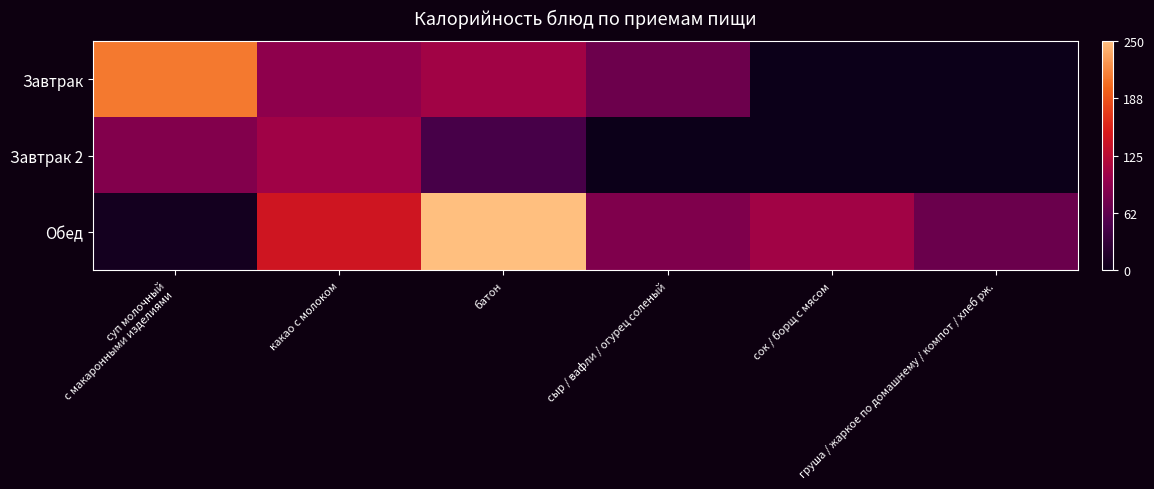

Which series has the largest range (max minus min)?

Обед